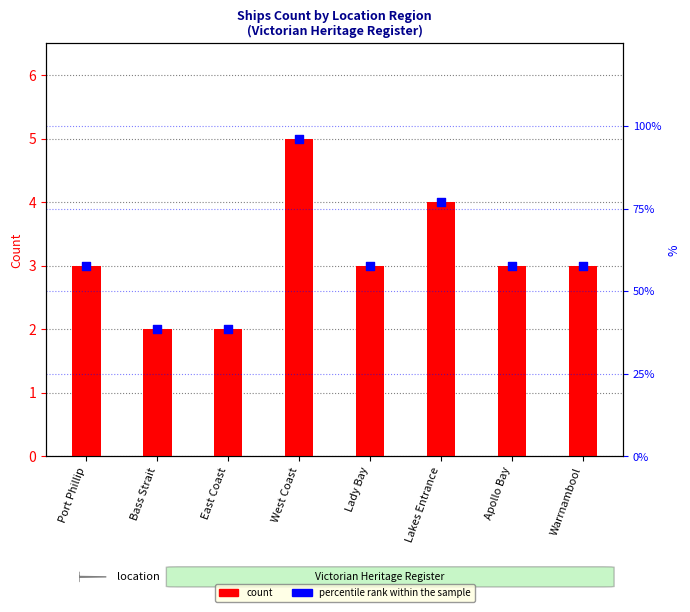

At how many categories does at least one series exceed 3?

2